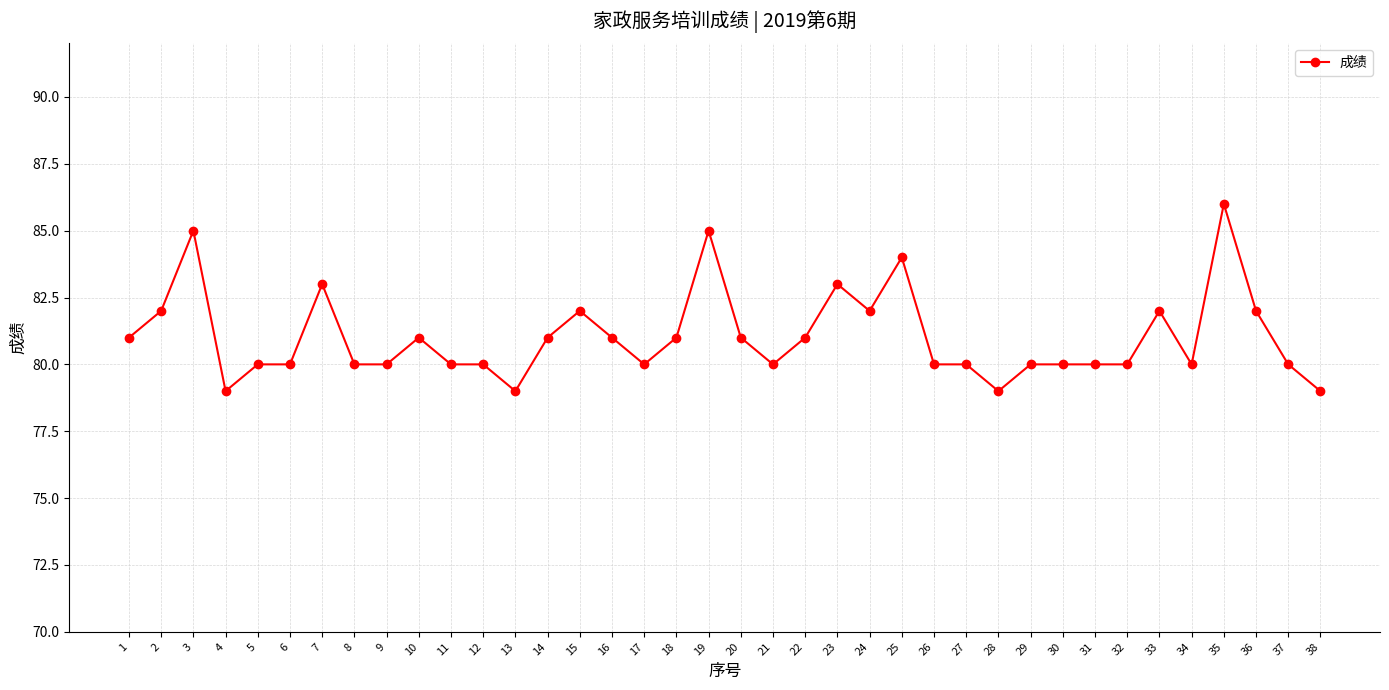

Does the chart have visible grid lines?

Yes